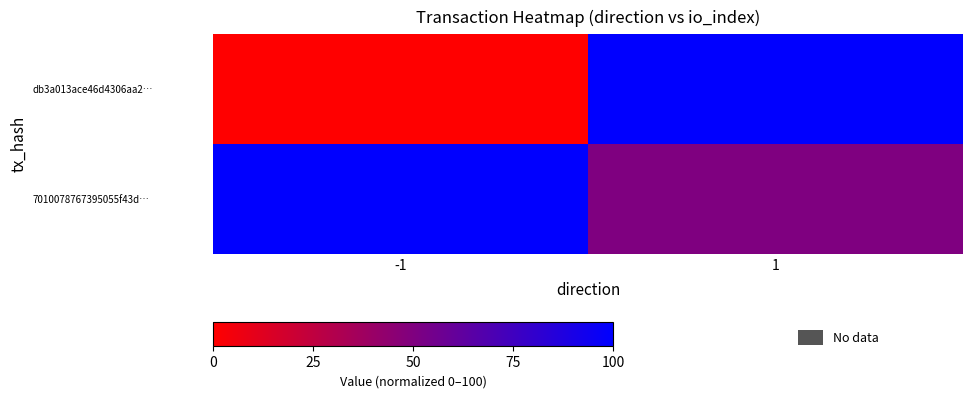

Reading left to right, extract all data points from this chart.

db3a013ace46d4306aa2…: -1=0	1=100
7010078767395055f43d…: -1=100	1=50